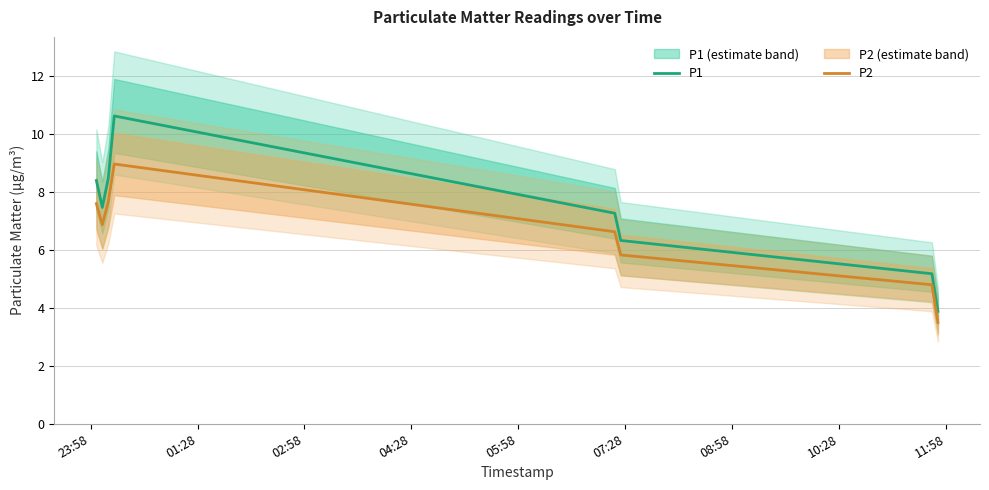

True or false: P2 and P1 cross at least once.

False